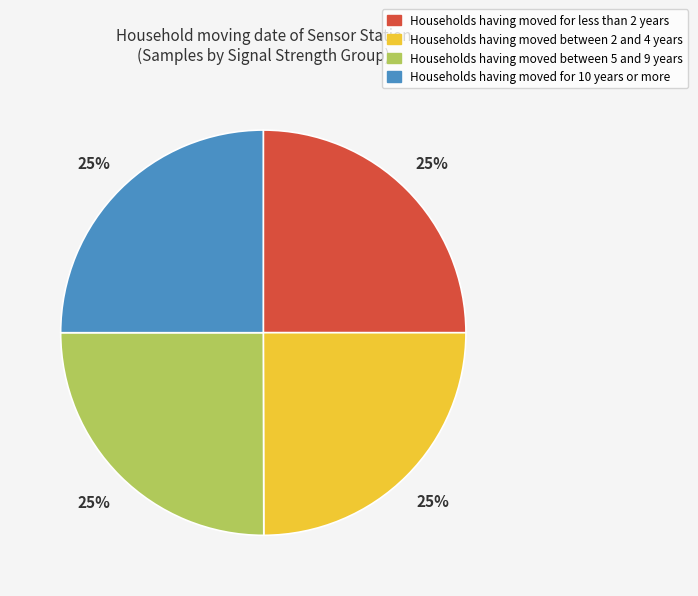

The Households having moved for less than 2 years slice represents 25% of the pie. True or false?

True